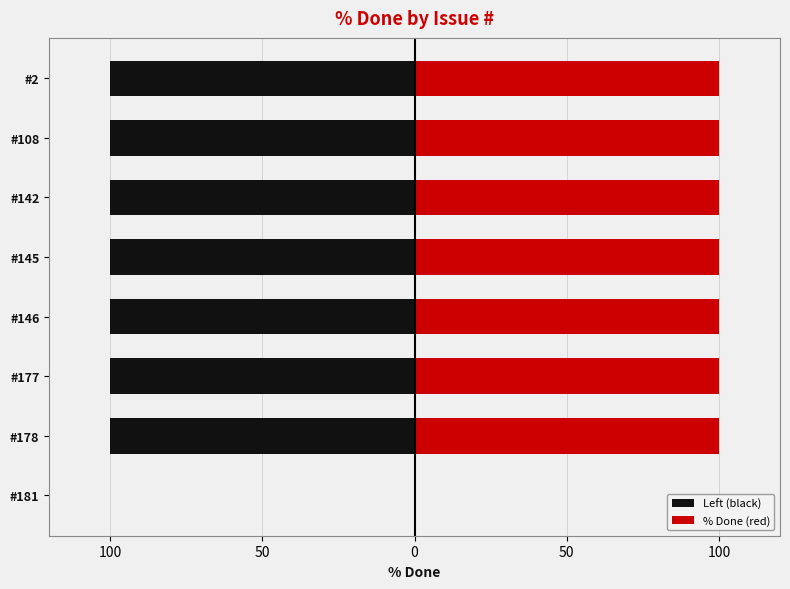

How many groups of bars are there?

8